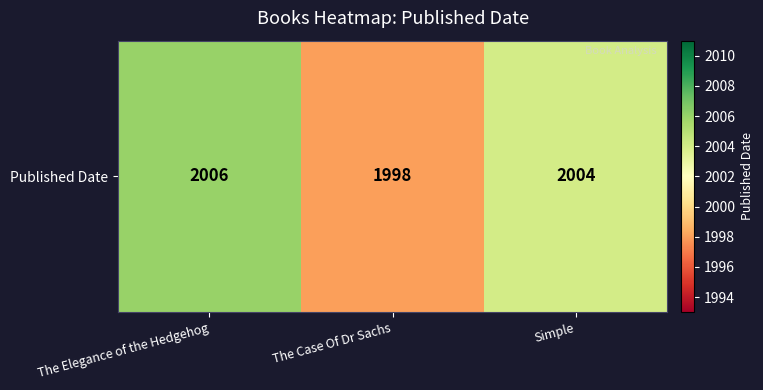

The chart shows a value of 3397 at Simple. True or false?

False